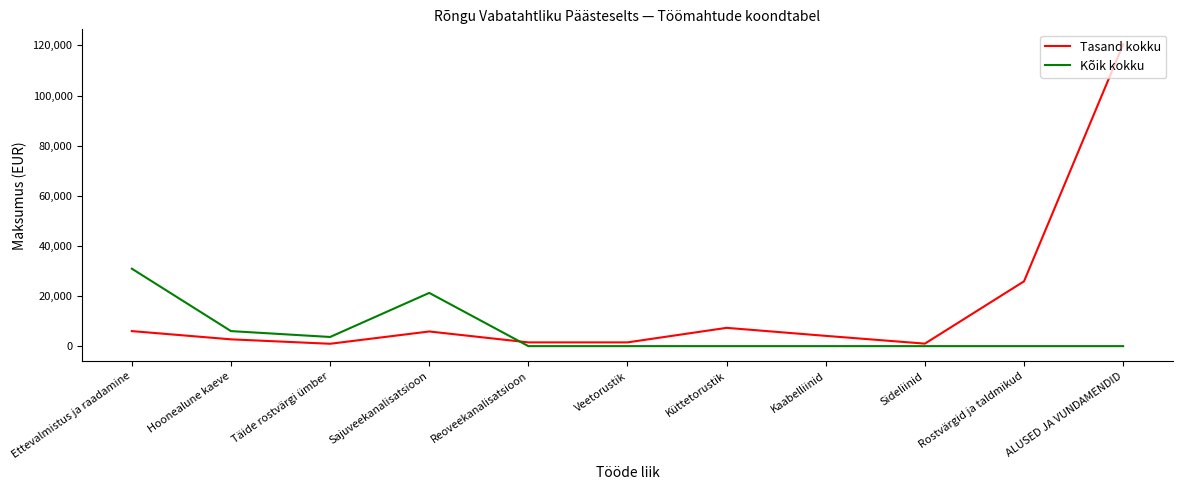

What is the lowest value of the Tasand kokku series?

945.0